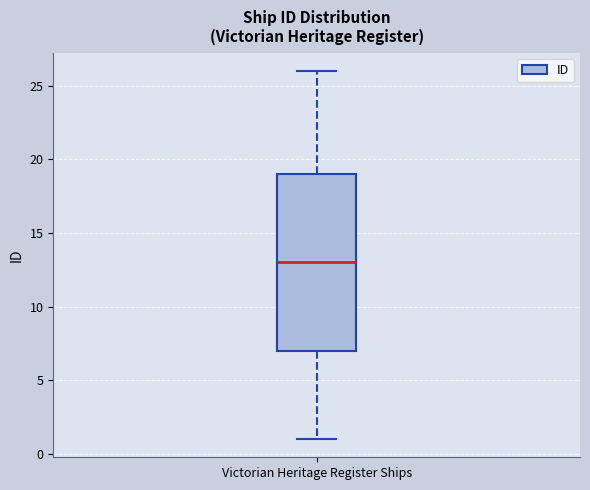

Where does the median line of the box for Victorian Heritage Register Ships sit on the y-axis? The values are not printed on the chart, so give them approximately, as read against the axis.

13